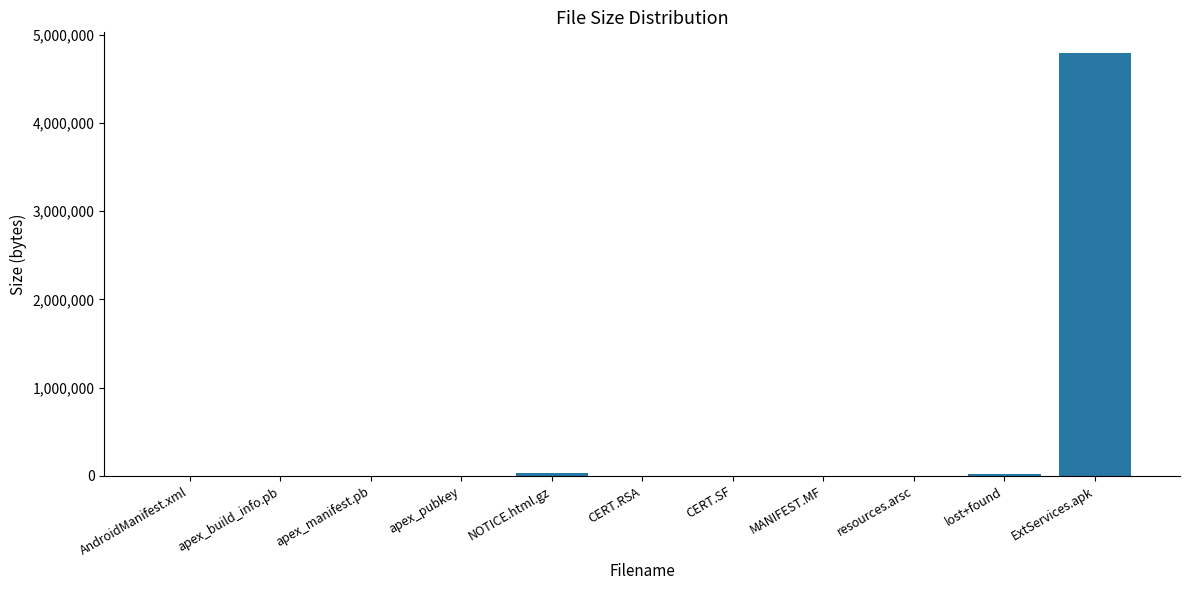

True or false: the data shows 31 at apex_manifest.pb.

True